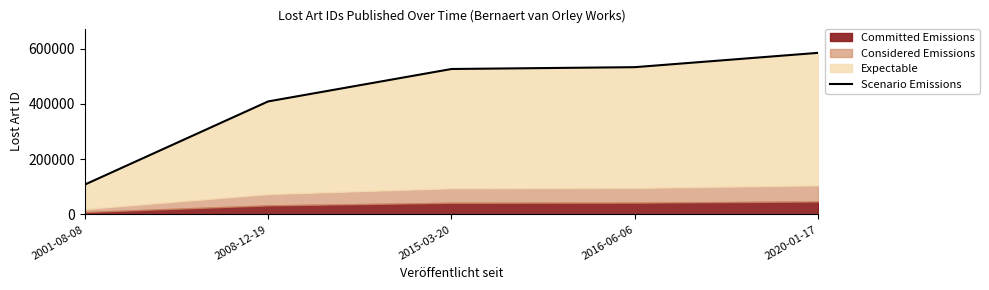

How many values exceed 526715?

2